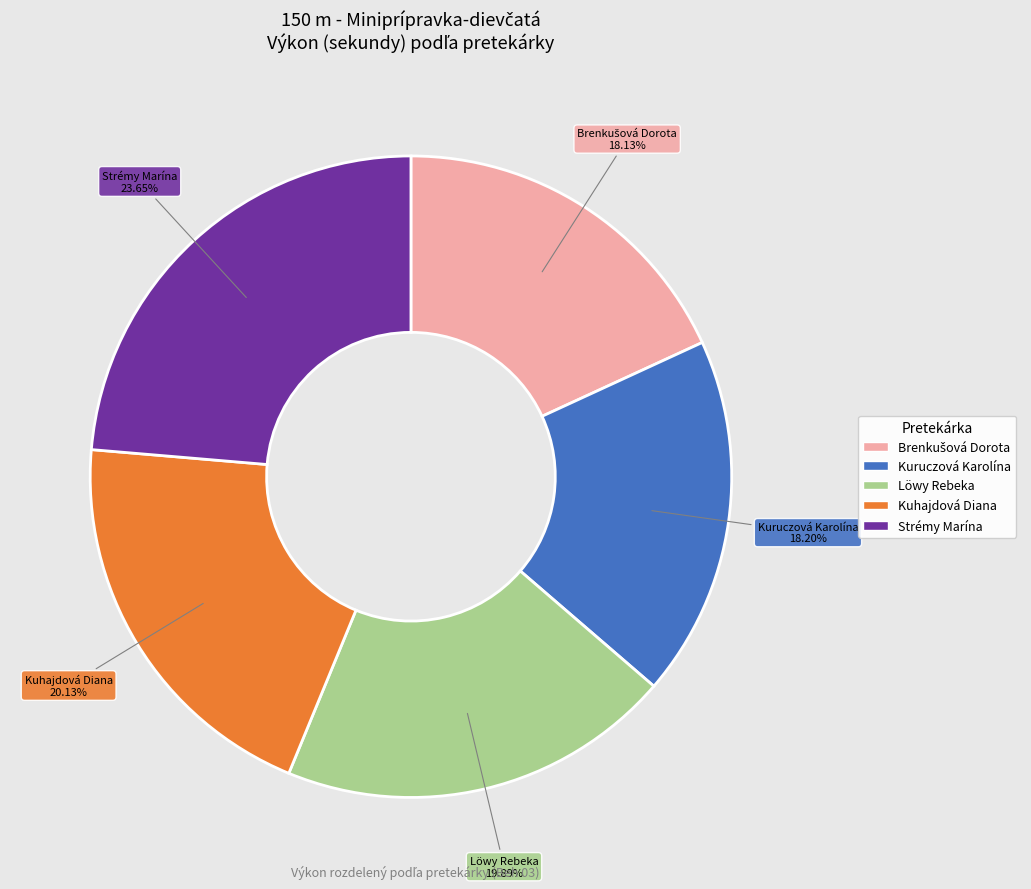

To the nearest percent, what is the difference between the largest and smallest slice percentages?

6%